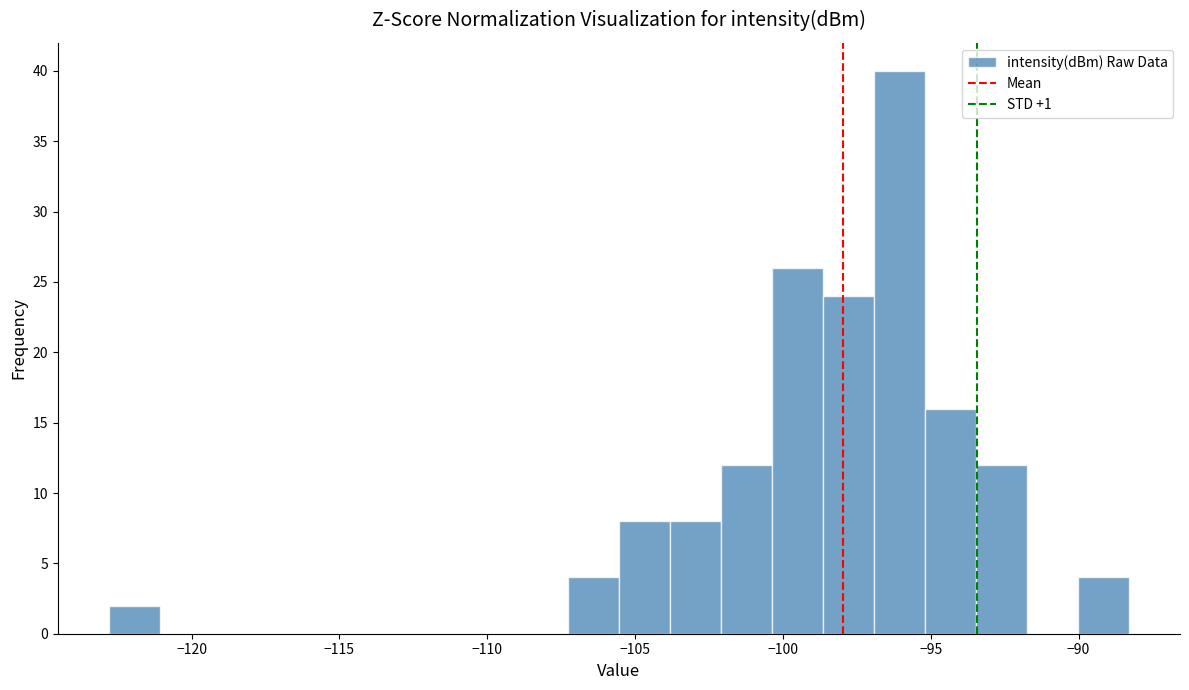

Read against the x-axis, roughly where is the centre of the tallest bar?

-96.0